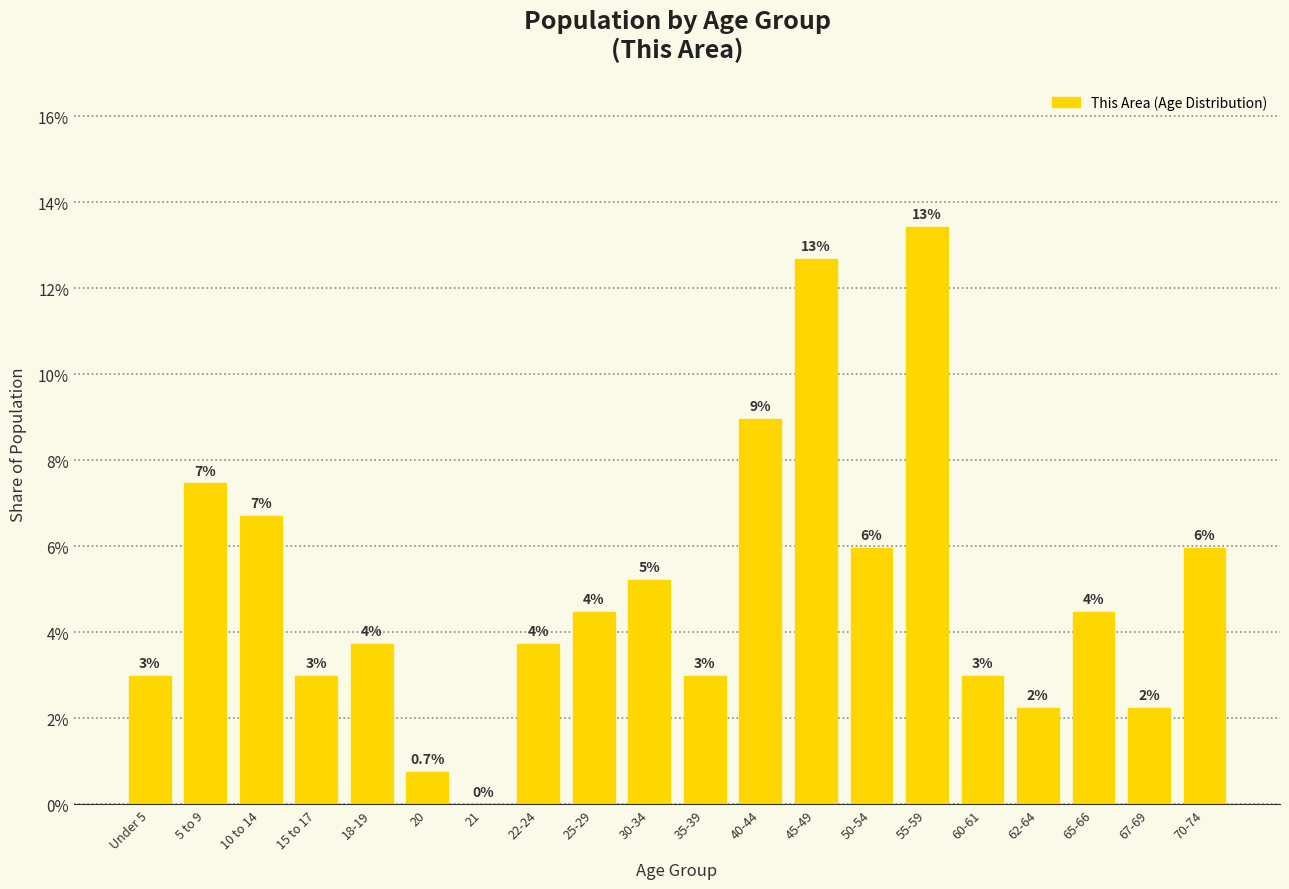

Are the bars horizontal?

No